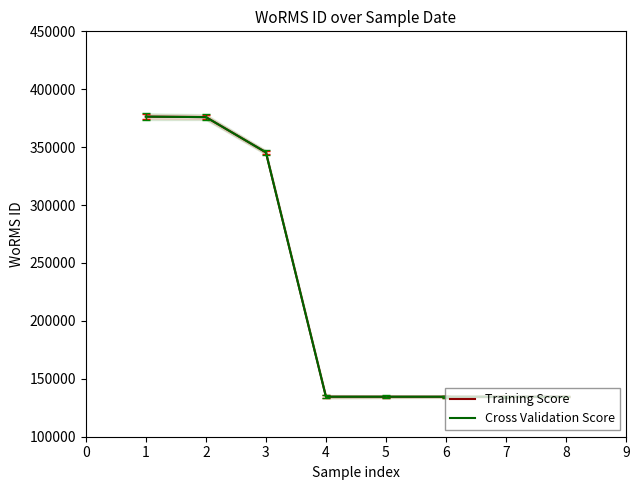

How many lines are shown in the chart?

2